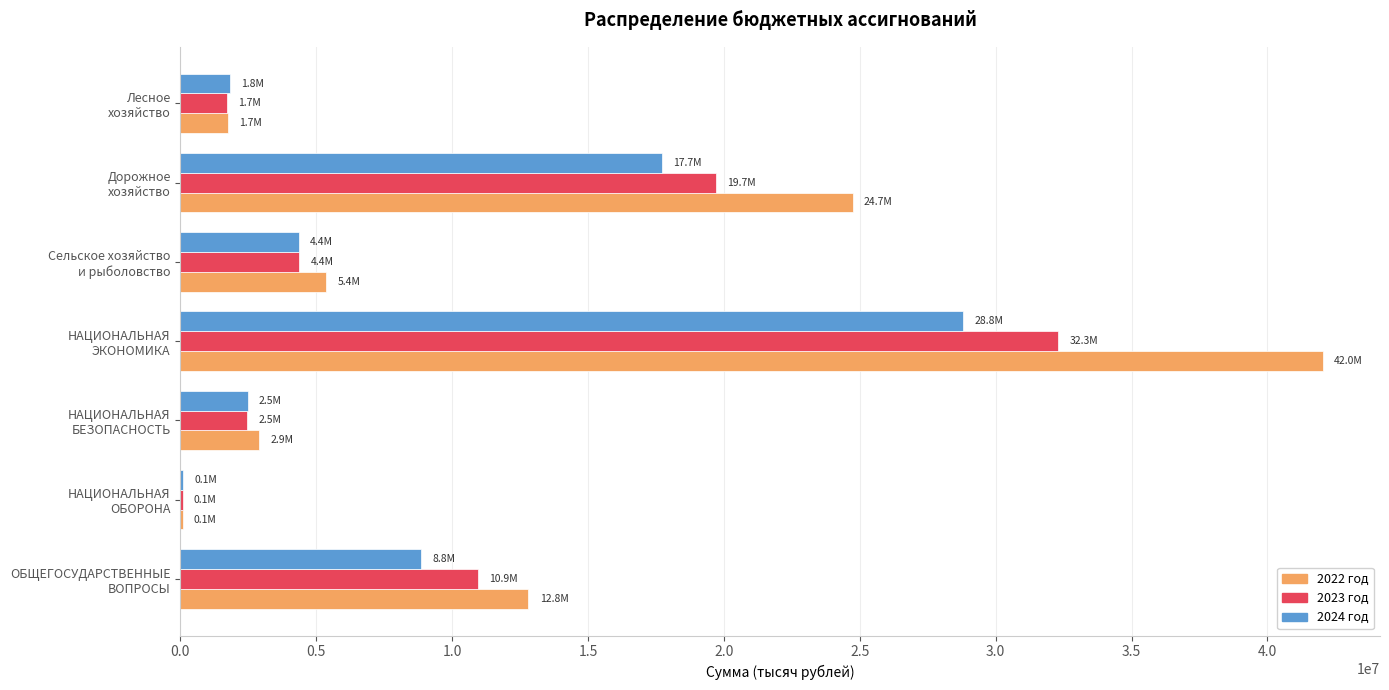

Which series has the largest total across all categories?

2022 год